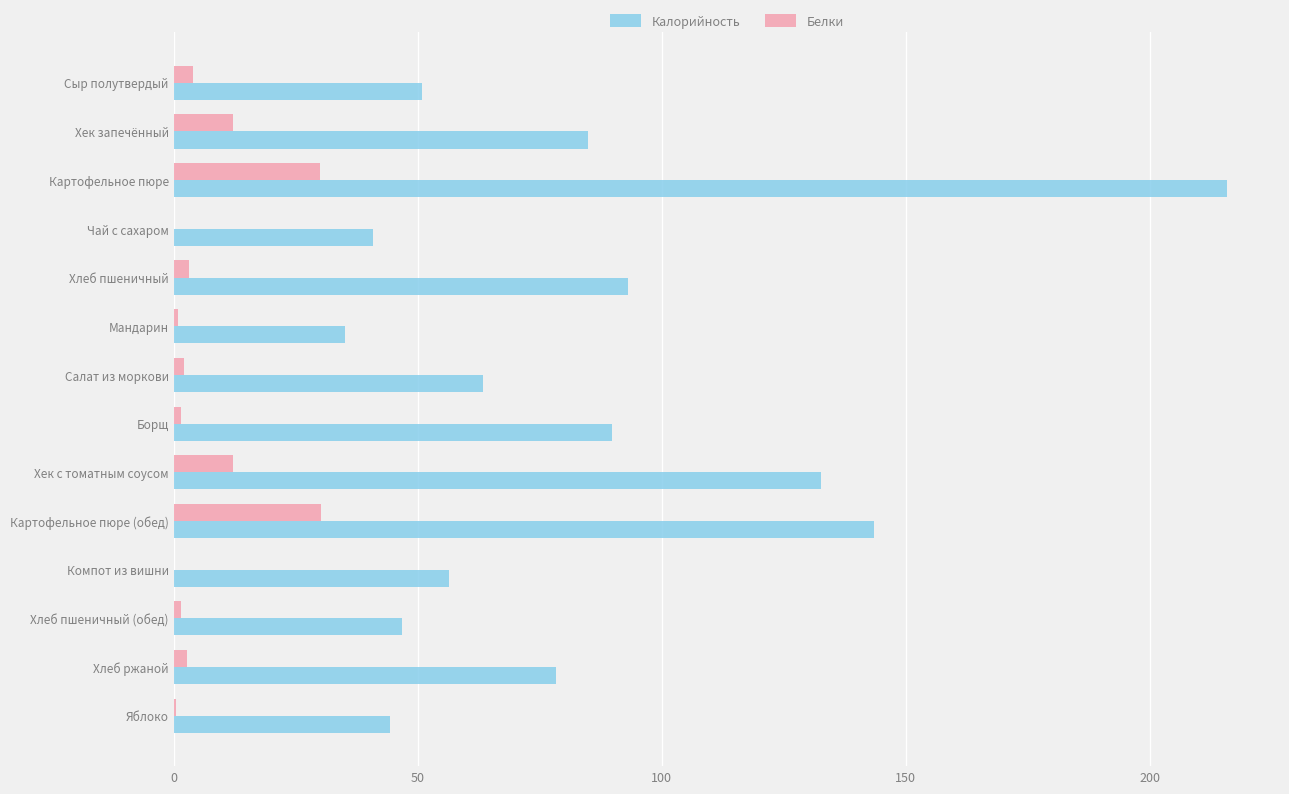

What is the sum of all Белки values?

100.8